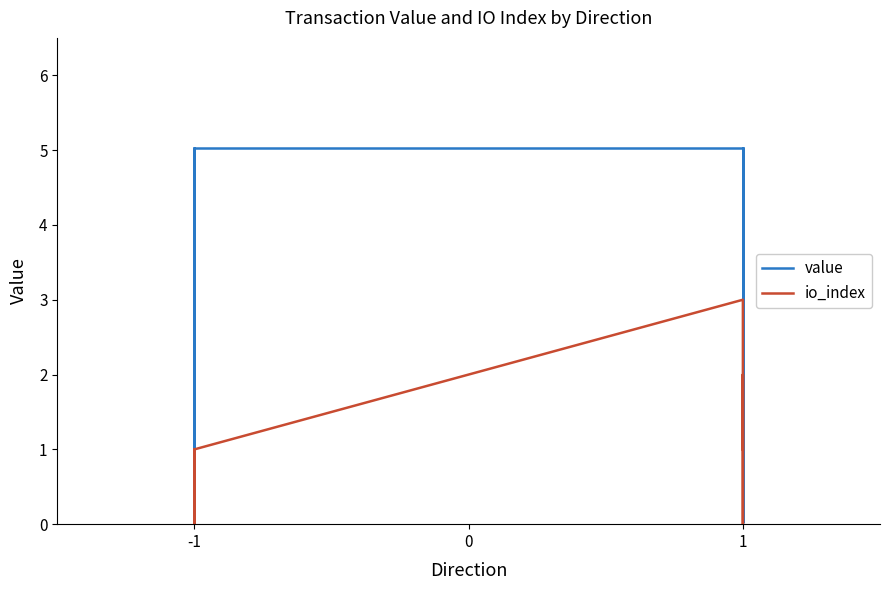

Which series has the largest total across all categories?

value